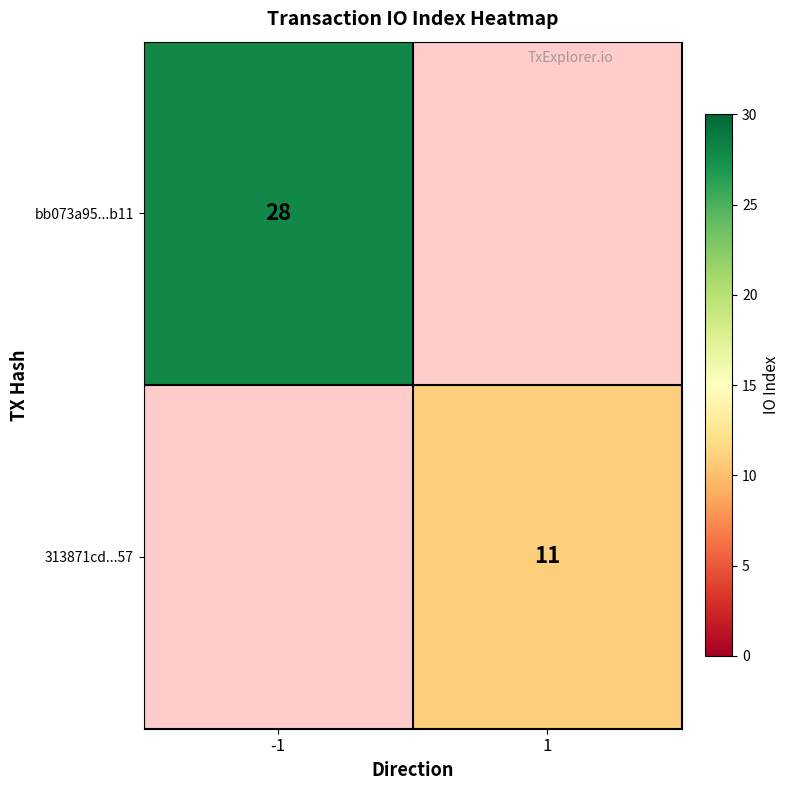

Is it true that bb073a95...b11 equals 28 at -1?

True